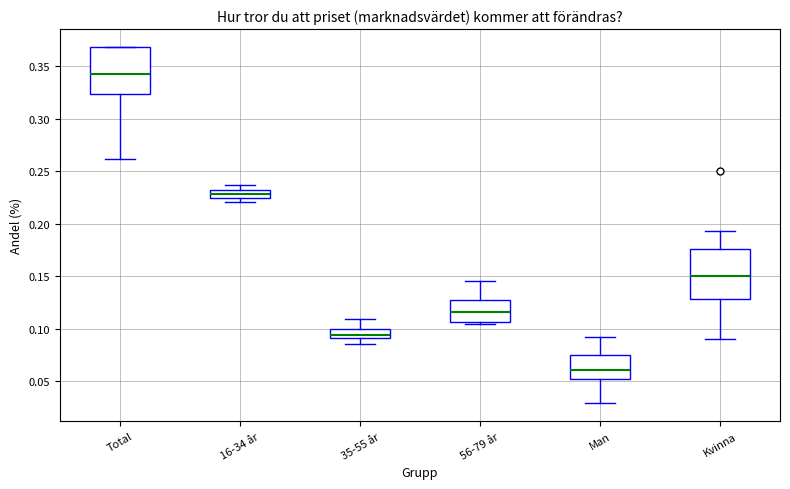

Where does the upper whisker of the box for 56-79 år end on the y-axis? The values are not printed on the chart, so give them approximately, as read against the axis.

0.145